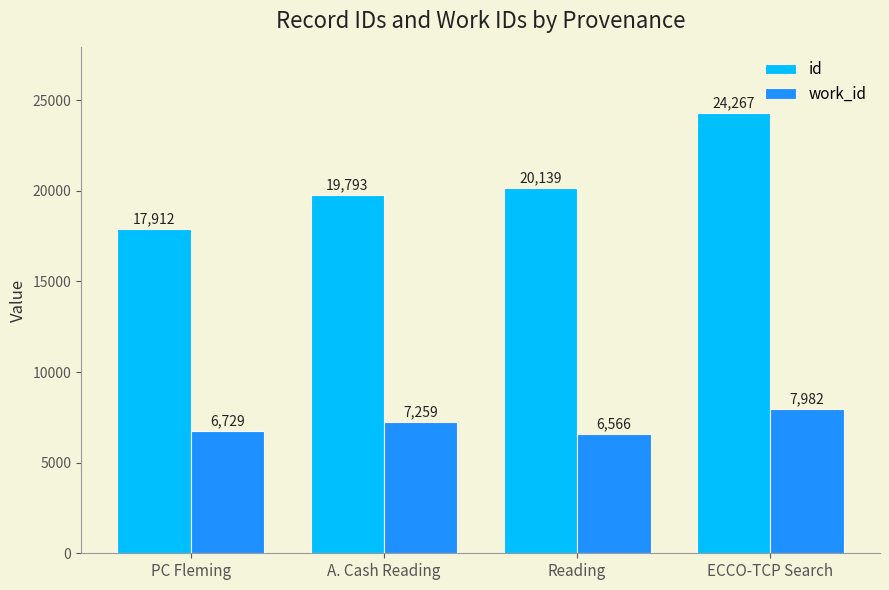

Which series has the widest spread of values?

id